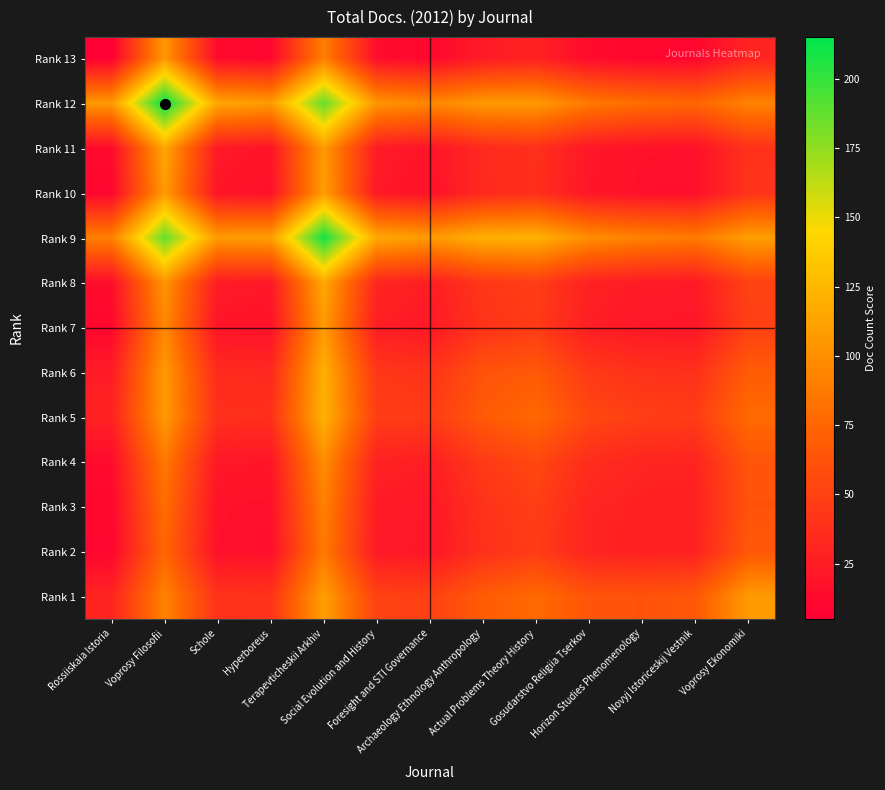

Reading left to right, transcribe all the data shown in this chart.

Rank 13: Rossiiskaia Istoria=5.0	Voprosy Filosofii=105.8	Schole=12.9	Hyperboreus=9.7	Terapevticheskii Arkhiv=91.0	Social Evolution and History=14.5	Foresight and STI Governance=10.4	Archaeology Ethnology Anthropology=24.5	Actual Problems Theory History=28.4	Gosudarstvo Religiia Tserkov=13.4	Horizon Studies Phenomenology=10.2	Novyj Istoriceskij Vestnik=9.8	Voprosy Ekonomiki=30.2
Rank 12: Rossiiskaia Istoria=105.8	Voprosy Filosofii=215.0	Schole=114.4	Hyperboreus=107.1	Terapevticheskii Arkhiv=188.0	Social Evolution and History=104.1	Foresight and STI Governance=95.7	Archaeology Ethnology Anthropology=106.5	Actual Problems Theory History=106.7	Gosudarstvo Religiia Tserkov=86.9	Horizon Studies Phenomenology=79.4	Novyj Istoriceskij Vestnik=75.1	Voprosy Ekonomiki=92.9
Rank 11: Rossiiskaia Istoria=12.9	Voprosy Filosofii=114.4	Schole=23.0	Hyperboreus=19.2	Terapevticheskii Arkhiv=107.5	Social Evolution and History=23.9	Foresight and STI Governance=19.0	Archaeology Ethnology Anthropology=34.3	Actual Problems Theory History=38.5	Gosudarstvo Religiia Tserkov=21.6	Horizon Studies Phenomenology=17.7	Novyj Istoriceskij Vestnik=17.0	Voprosy Ekonomiki=40.0
Rank 10: Rossiiskaia Istoria=9.7	Voprosy Filosofii=107.1	Schole=19.2	Hyperboreus=17.0	Terapevticheskii Arkhiv=109.1	Social Evolution and History=22.2	Foresight and STI Governance=17.2	Archaeology Ethnology Anthropology=33.4	Actual Problems Theory History=38.0	Gosudarstvo Religiia Tserkov=20.4	Horizon Studies Phenomenology=16.4	Novyj Istoriceskij Vestnik=15.9	Voprosy Ekonomiki=40.5
Rank 9: Rossiiskaia Istoria=91.0	Voprosy Filosofii=188.0	Schole=107.5	Hyperboreus=109.1	Terapevticheskii Arkhiv=210.0	Social Evolution and History=115.9	Foresight and STI Governance=107.1	Archaeology Ethnology Anthropology=120.3	Actual Problems Theory History=121.4	Gosudarstvo Religiia Tserkov=99.3	Horizon Studies Phenomenology=91.5	Novyj Istoriceskij Vestnik=87.3	Voprosy Ekonomiki=109.7
Rank 8: Rossiiskaia Istoria=14.5	Voprosy Filosofii=104.1	Schole=23.9	Hyperboreus=22.2	Terapevticheskii Arkhiv=115.9	Social Evolution and History=31.0	Foresight and STI Governance=25.5	Archaeology Ethnology Anthropology=42.9	Actual Problems Theory History=47.8	Gosudarstvo Religiia Tserkov=28.3	Horizon Studies Phenomenology=23.8	Novyj Istoriceskij Vestnik=23.1	Voprosy Ekonomiki=50.4
Rank 7: Rossiiskaia Istoria=10.4	Voprosy Filosofii=95.7	Schole=19.0	Hyperboreus=17.2	Terapevticheskii Arkhiv=107.1	Social Evolution and History=25.5	Foresight and STI Governance=22.0	Archaeology Ethnology Anthropology=40.4	Actual Problems Theory History=45.7	Gosudarstvo Religiia Tserkov=25.7	Horizon Studies Phenomenology=21.2	Novyj Istoriceskij Vestnik=20.6	Voprosy Ekonomiki=49.6
Rank 6: Rossiiskaia Istoria=24.5	Voprosy Filosofii=106.5	Schole=34.3	Hyperboreus=33.4	Terapevticheskii Arkhiv=120.3	Social Evolution and History=42.9	Foresight and STI Governance=40.4	Archaeology Ethnology Anthropology=62.0	Actual Problems Theory History=66.8	Gosudarstvo Religiia Tserkov=45.2	Horizon Studies Phenomenology=39.8	Novyj Istoriceskij Vestnik=38.5	Voprosy Ekonomiki=68.2
Rank 5: Rossiiskaia Istoria=28.4	Voprosy Filosofii=106.7	Schole=38.5	Hyperboreus=38.0	Terapevticheskii Arkhiv=121.4	Social Evolution and History=47.8	Foresight and STI Governance=45.7	Archaeology Ethnology Anthropology=66.8	Actual Problems Theory History=77.0	Gosudarstvo Religiia Tserkov=54.3	Horizon Studies Phenomenology=48.5	Novyj Istoriceskij Vestnik=46.9	Voprosy Ekonomiki=77.8
Rank 4: Rossiiskaia Istoria=13.4	Voprosy Filosofii=86.9	Schole=21.6	Hyperboreus=20.4	Terapevticheskii Arkhiv=99.3	Social Evolution and History=28.3	Foresight and STI Governance=25.7	Archaeology Ethnology Anthropology=45.2	Actual Problems Theory History=54.3	Gosudarstvo Religiia Tserkov=36.0	Horizon Studies Phenomenology=30.8	Novyj Istoriceskij Vestnik=30.0	Voprosy Ekonomiki=63.2
Rank 3: Rossiiskaia Istoria=10.2	Voprosy Filosofii=79.4	Schole=17.7	Hyperboreus=16.4	Terapevticheskii Arkhiv=91.5	Social Evolution and History=23.8	Foresight and STI Governance=21.2	Archaeology Ethnology Anthropology=39.8	Actual Problems Theory History=48.5	Gosudarstvo Religiia Tserkov=30.8	Horizon Studies Phenomenology=28.0	Novyj Istoriceskij Vestnik=27.4	Voprosy Ekonomiki=62.3
Rank 2: Rossiiskaia Istoria=9.8	Voprosy Filosofii=75.1	Schole=17.0	Hyperboreus=15.9	Terapevticheskii Arkhiv=87.3	Social Evolution and History=23.1	Foresight and STI Governance=20.6	Archaeology Ethnology Anthropology=38.5	Actual Problems Theory History=46.9	Gosudarstvo Religiia Tserkov=30.0	Horizon Studies Phenomenology=27.4	Novyj Istoriceskij Vestnik=29.0	Voprosy Ekonomiki=65.4
Rank 1: Rossiiskaia Istoria=30.2	Voprosy Filosofii=92.9	Schole=40.0	Hyperboreus=40.5	Terapevticheskii Arkhiv=109.7	Social Evolution and History=50.4	Foresight and STI Governance=49.6	Archaeology Ethnology Anthropology=68.2	Actual Problems Theory History=77.8	Gosudarstvo Religiia Tserkov=63.2	Horizon Studies Phenomenology=62.3	Novyj Istoriceskij Vestnik=65.4	Voprosy Ekonomiki=107.0